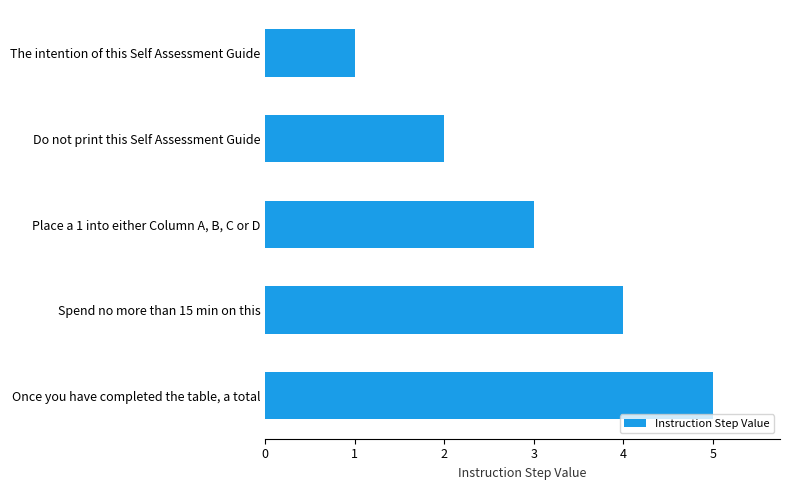

At which category does the chart reach its peak across all series?

Once you have completed the table, a total